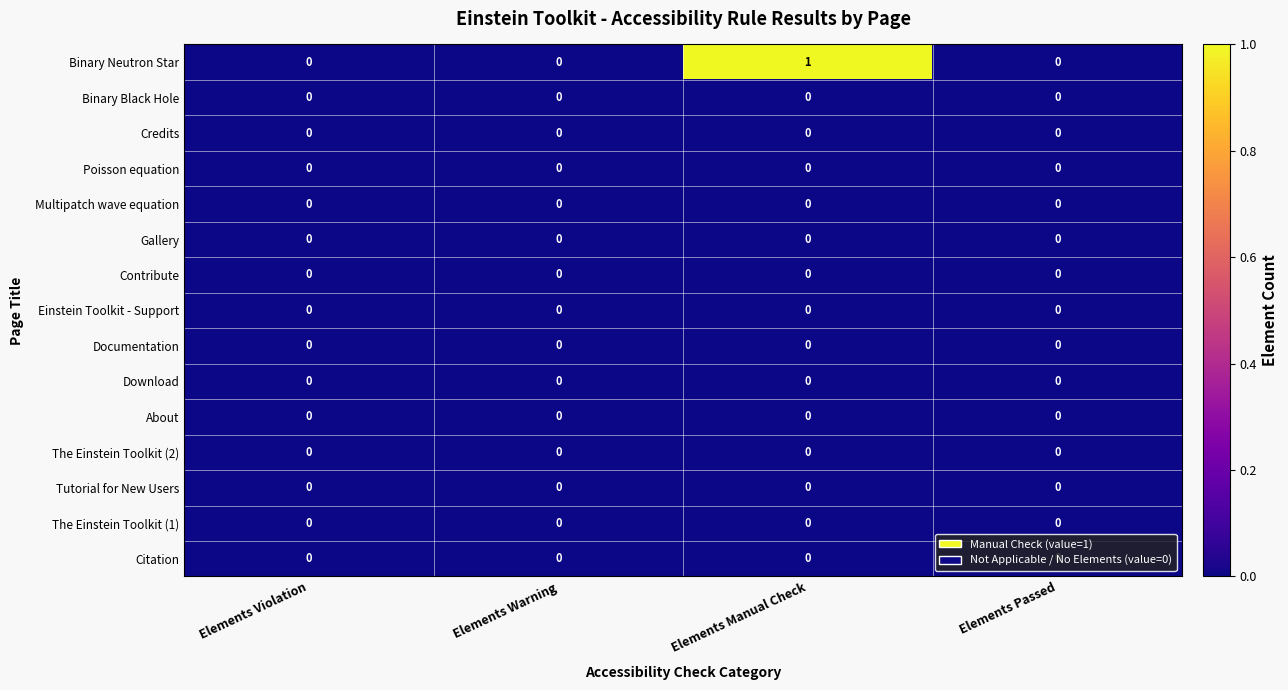

At which category is the sum across all series the highest?

Elements Manual Check